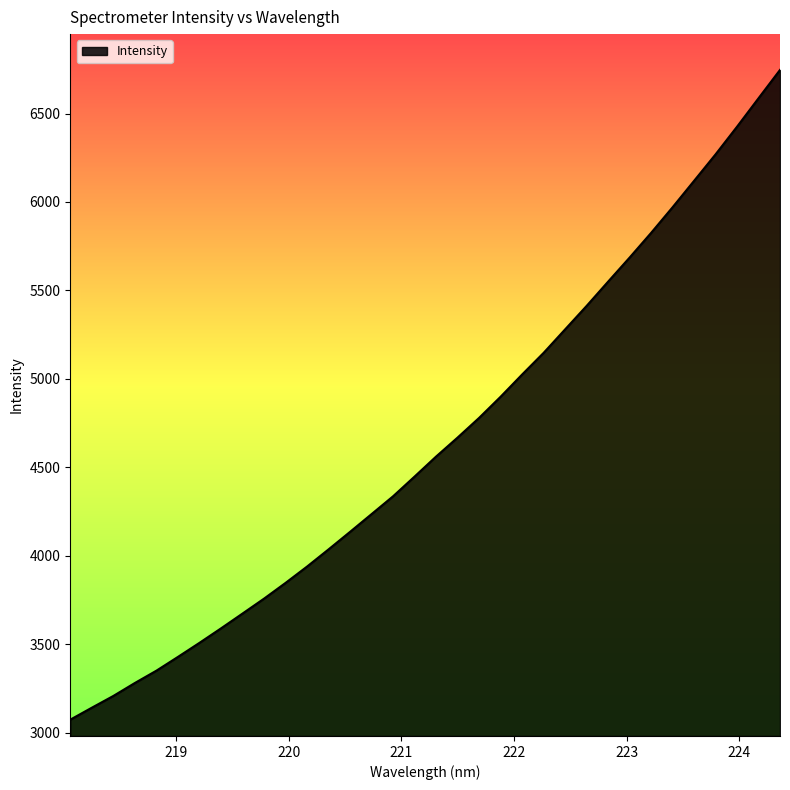

What is the greatest value displayed?

6746.4